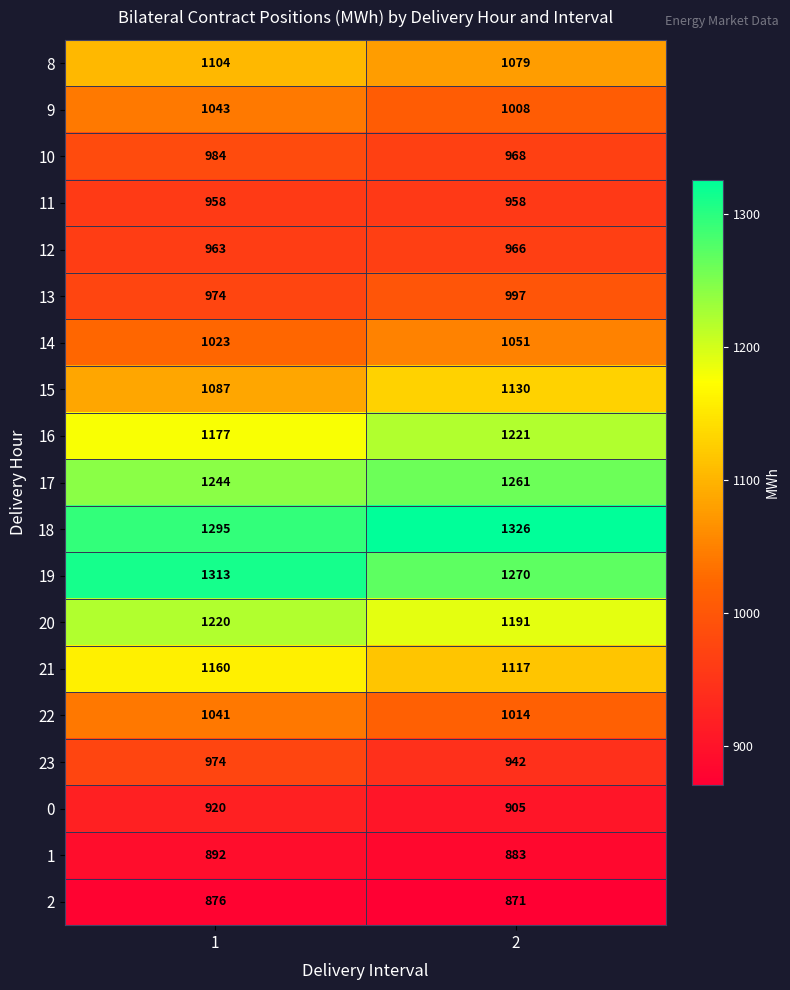

Which label corresponds to the largest value in the chart?

2